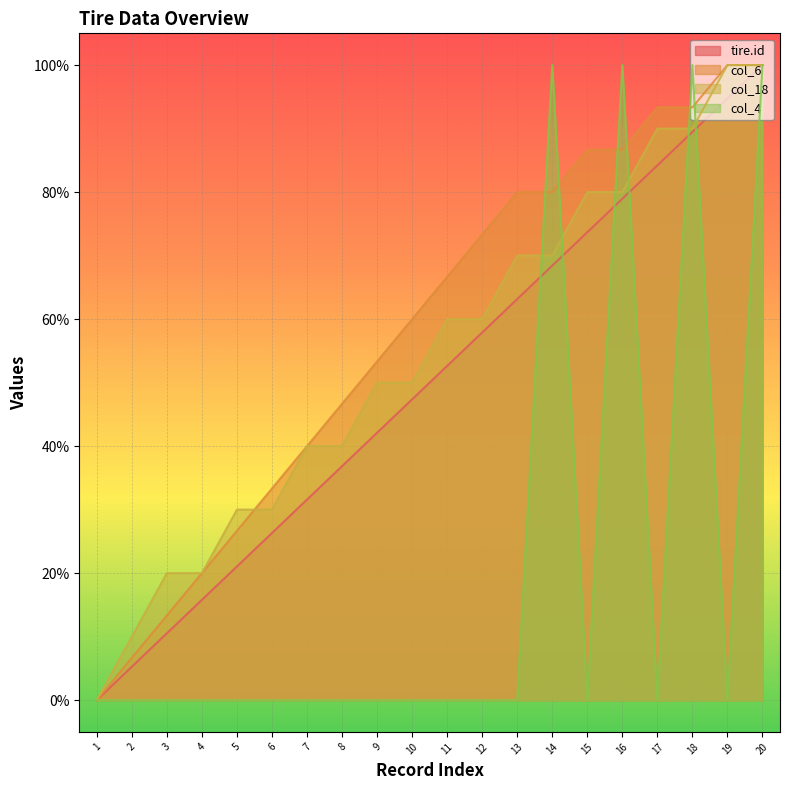

What is the sum of the col_6 values at 8 and 10?

106.7